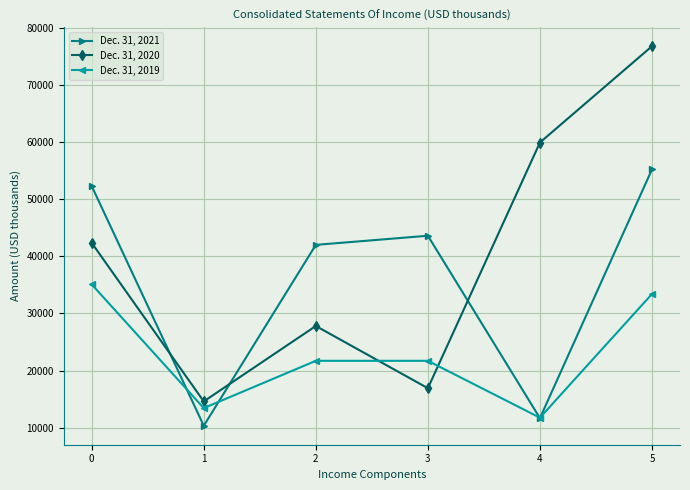

How many data points in Dec. 31, 2020 are less than 42386?

3